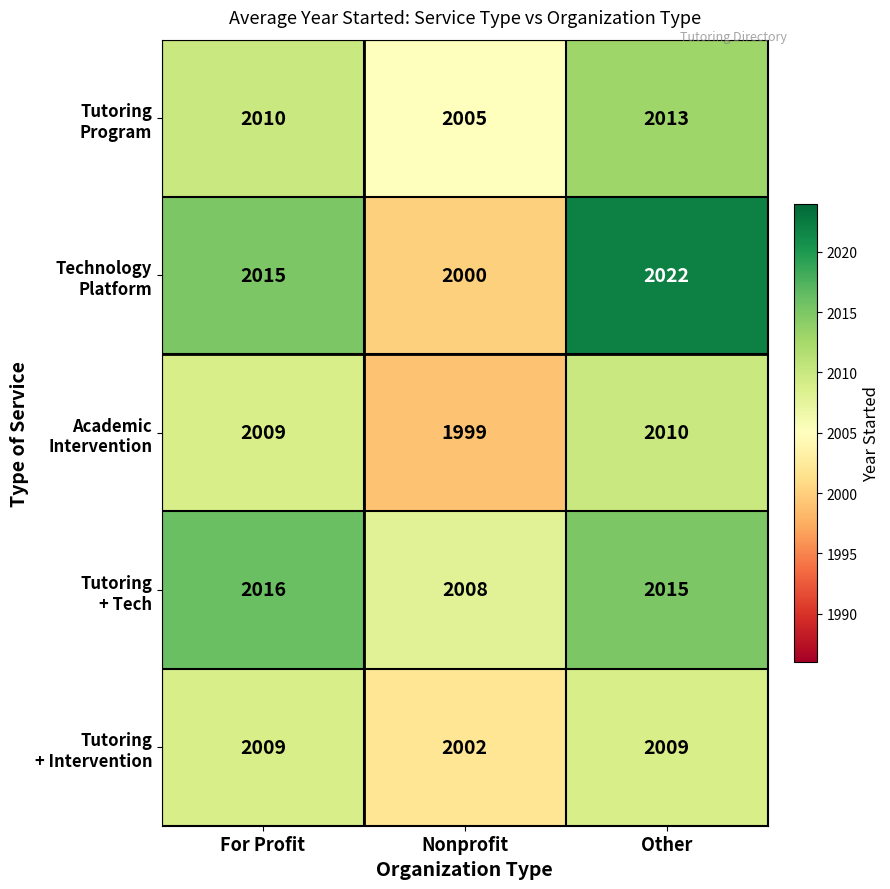

What is the total value across all series at Nonprofit?

10014